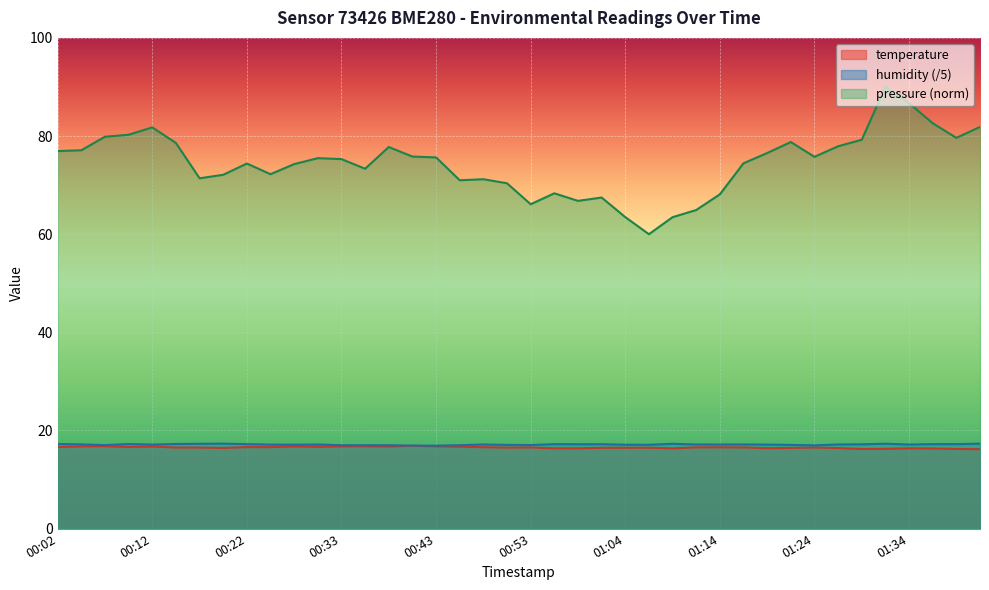

At which label does temperature reach its minimum?

01:42